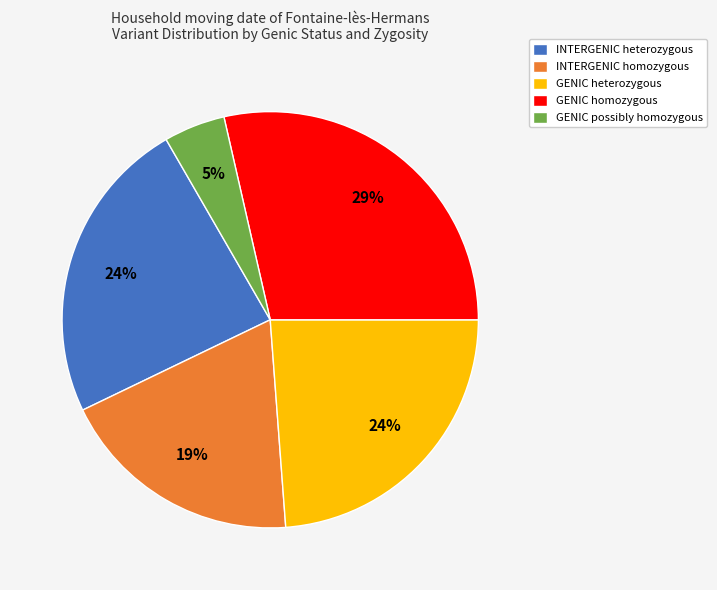

What is the ratio of the value at GENIC homozygous to the value at INTERGENIC heterozygous?

1.2